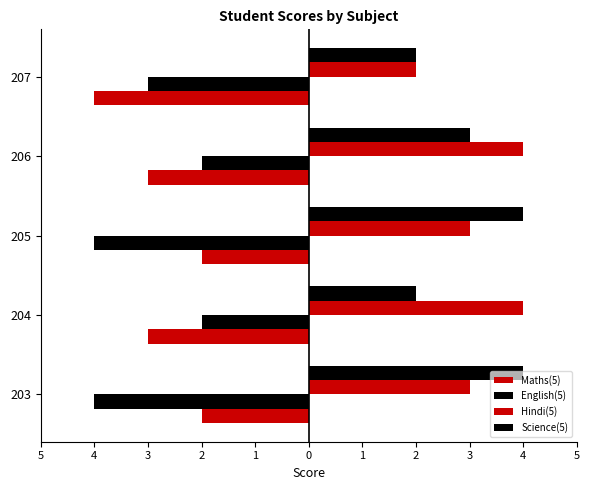

What is the difference between the maximum and minimum values in the Hindi(5) series?

2